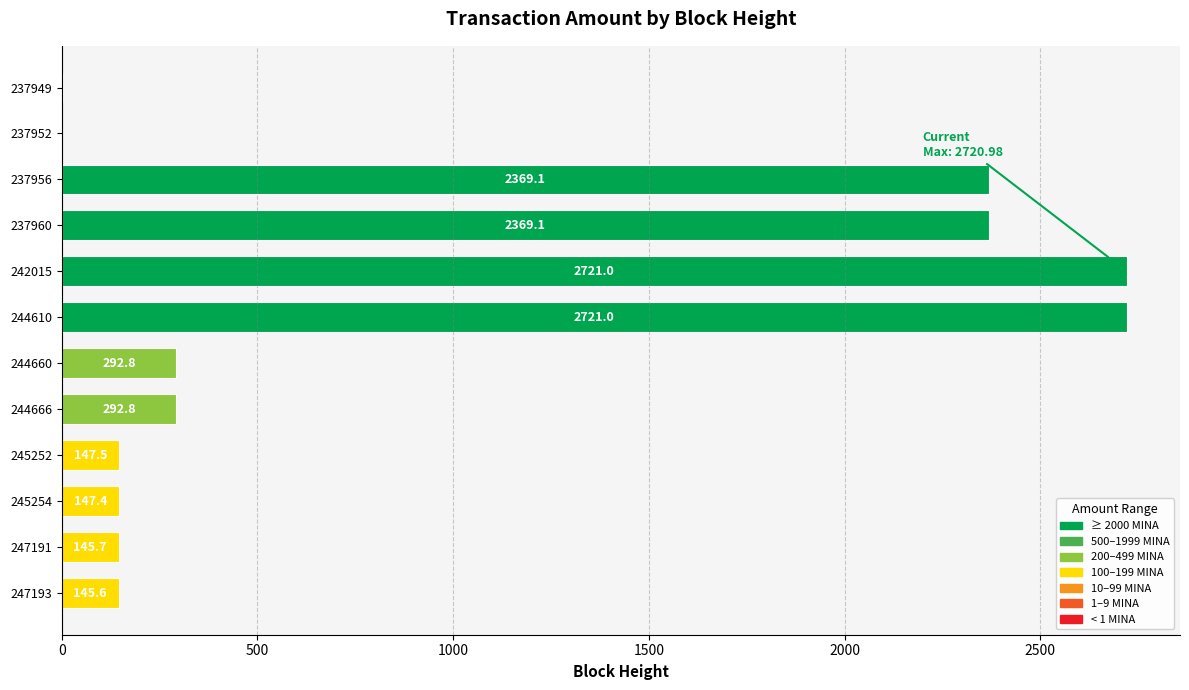

At which label is the value closest to 1360?

237960